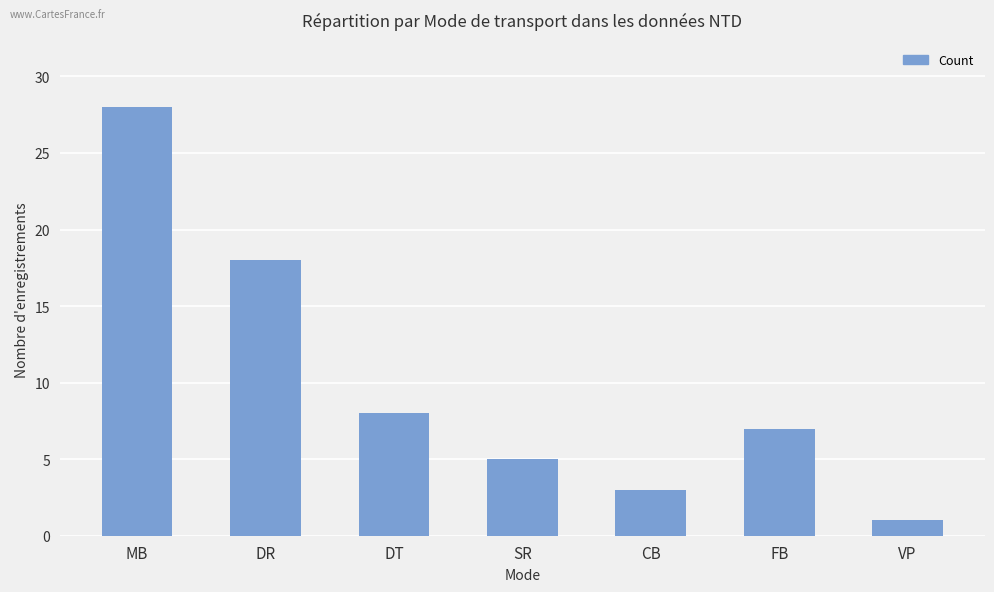

What is the greatest value displayed?

28